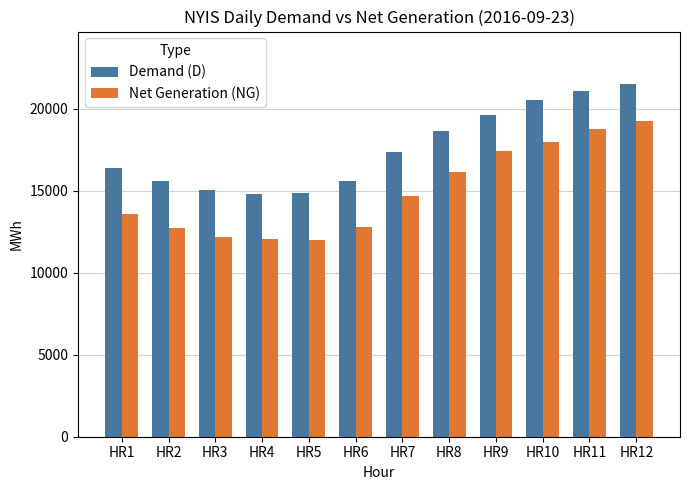

The value of Net Generation (NG) at HR4 is 16333. True or false?

False